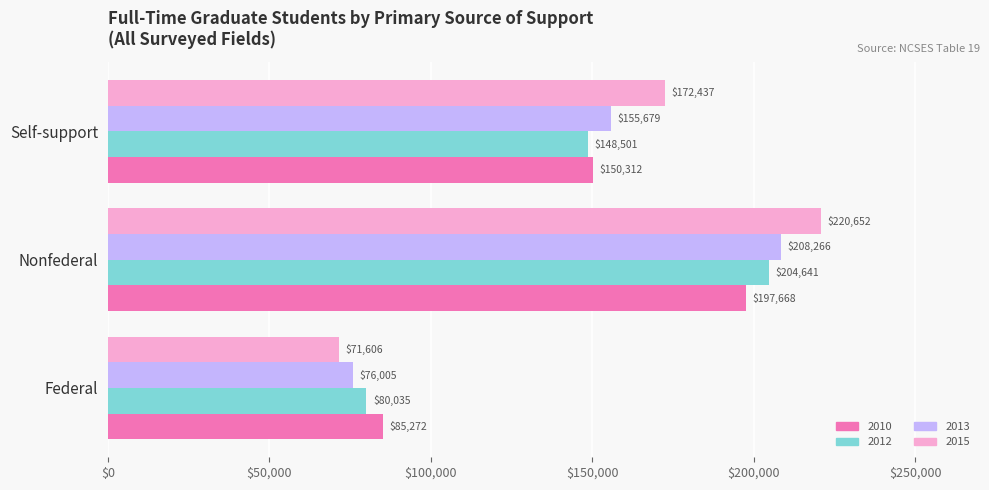

At which category is the sum across all series the highest?

Nonfederal